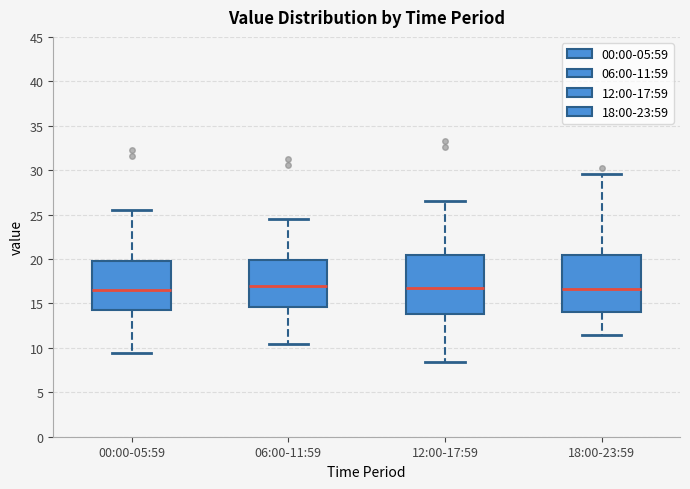

Where does the median line of the box for 12:00-17:59 sit on the y-axis? The values are not printed on the chart, so give them approximately, as read against the axis.

17.0